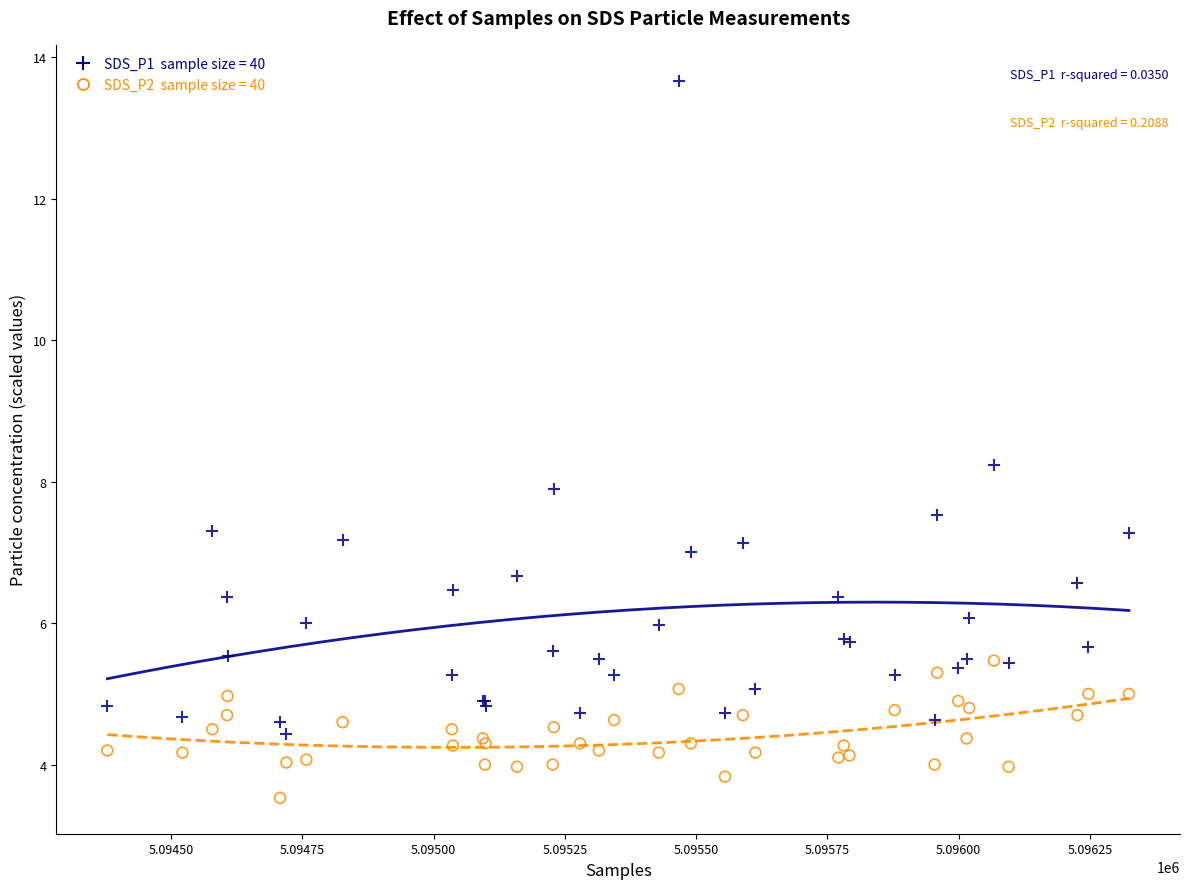

What are all the series names shown in the legend?

SDS_P1 sample size = 40, SDS_P2 sample size = 40